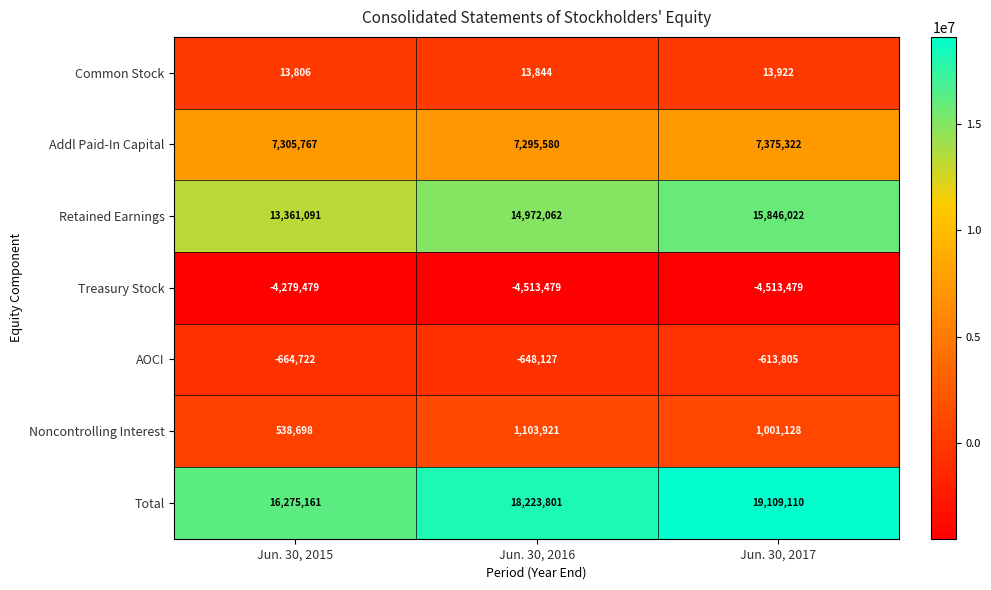

Reading left to right, transcribe all the data shown in this chart.

Common Stock: Jun. 30, 2015=13806	Jun. 30, 2016=13844	Jun. 30, 2017=13922
Addl Paid-In Capital: Jun. 30, 2015=7305767	Jun. 30, 2016=7295580	Jun. 30, 2017=7375322
Retained Earnings: Jun. 30, 2015=13361091	Jun. 30, 2016=14972062	Jun. 30, 2017=15846022
Treasury Stock: Jun. 30, 2015=-4279479	Jun. 30, 2016=-4513479	Jun. 30, 2017=-4513479
AOCI: Jun. 30, 2015=-664722	Jun. 30, 2016=-648127	Jun. 30, 2017=-613805
Noncontrolling Interest: Jun. 30, 2015=538698	Jun. 30, 2016=1103921	Jun. 30, 2017=1001128
Total: Jun. 30, 2015=16275161	Jun. 30, 2016=18223801	Jun. 30, 2017=19109110